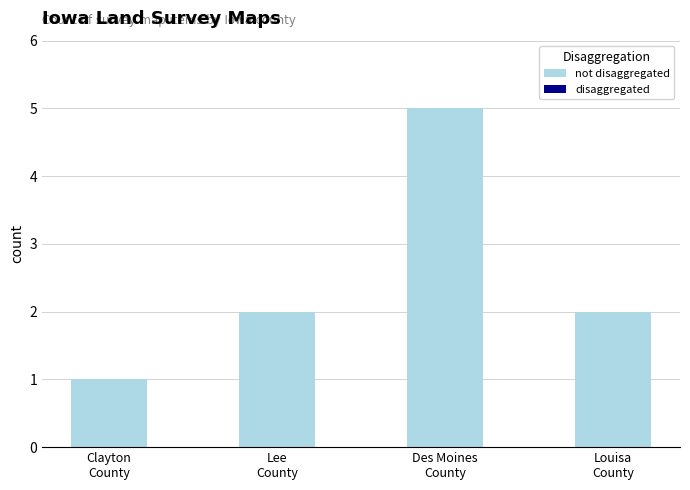

Count the number of categories in the chart.

4